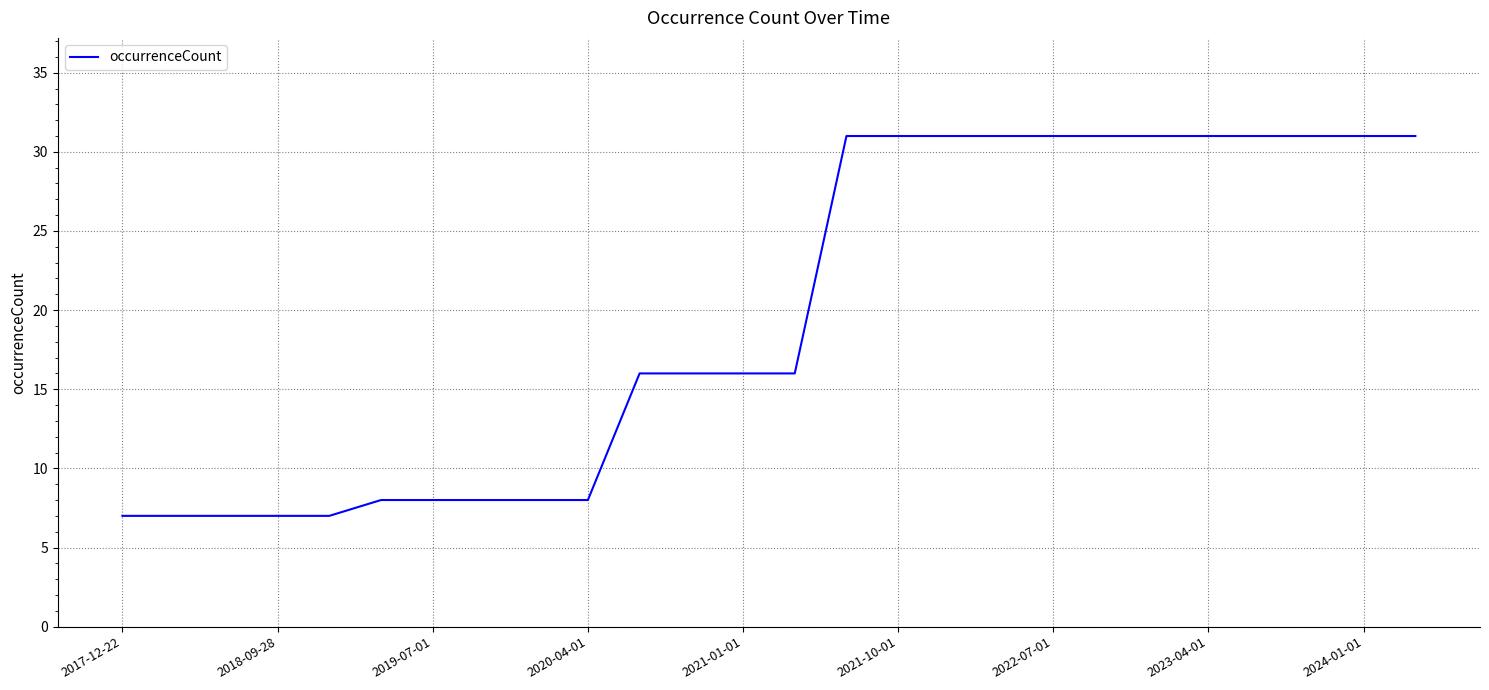

What is the maximum value shown in the chart?

31